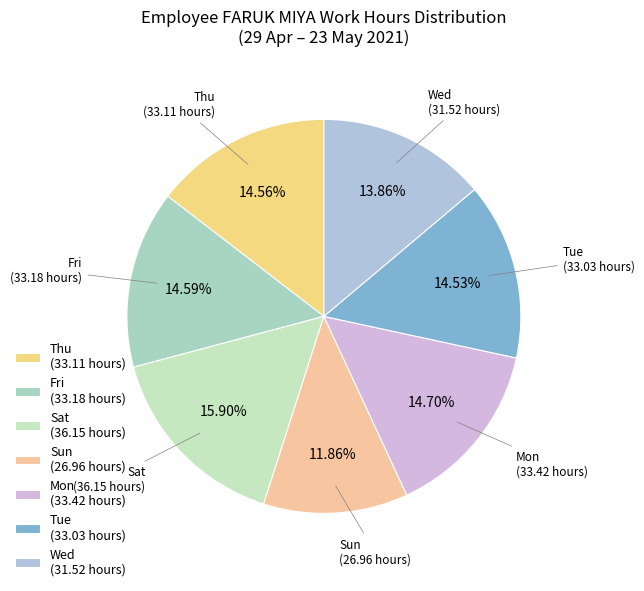

Is the sum of Tue (33.03 hours) and Wed (31.52 hours) greater than half?

No